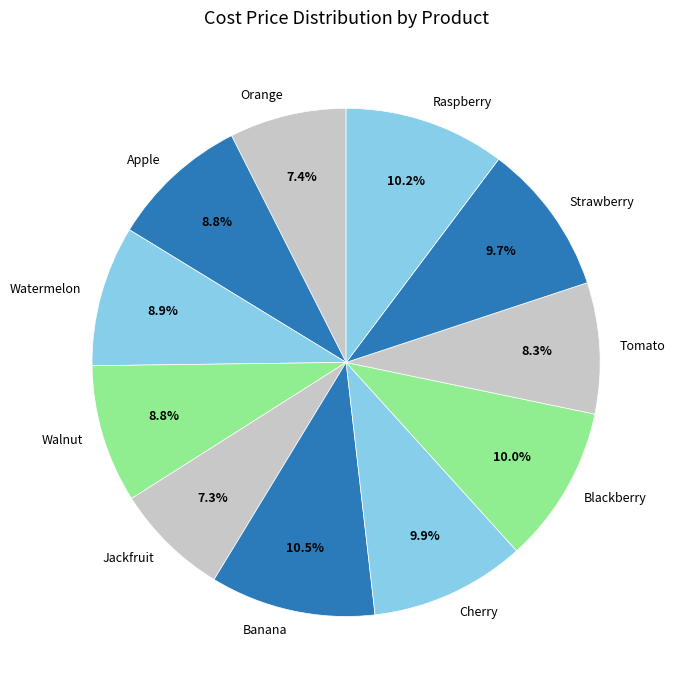

What is the total percentage of Jackfruit and Strawberry?

17.0%